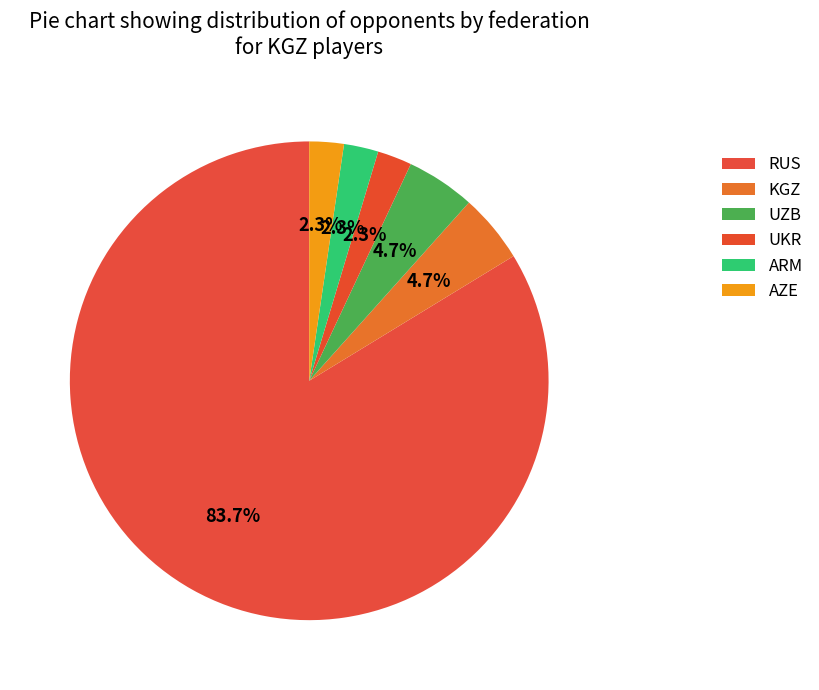

To the nearest percent, what is the average slice percentage?

17%